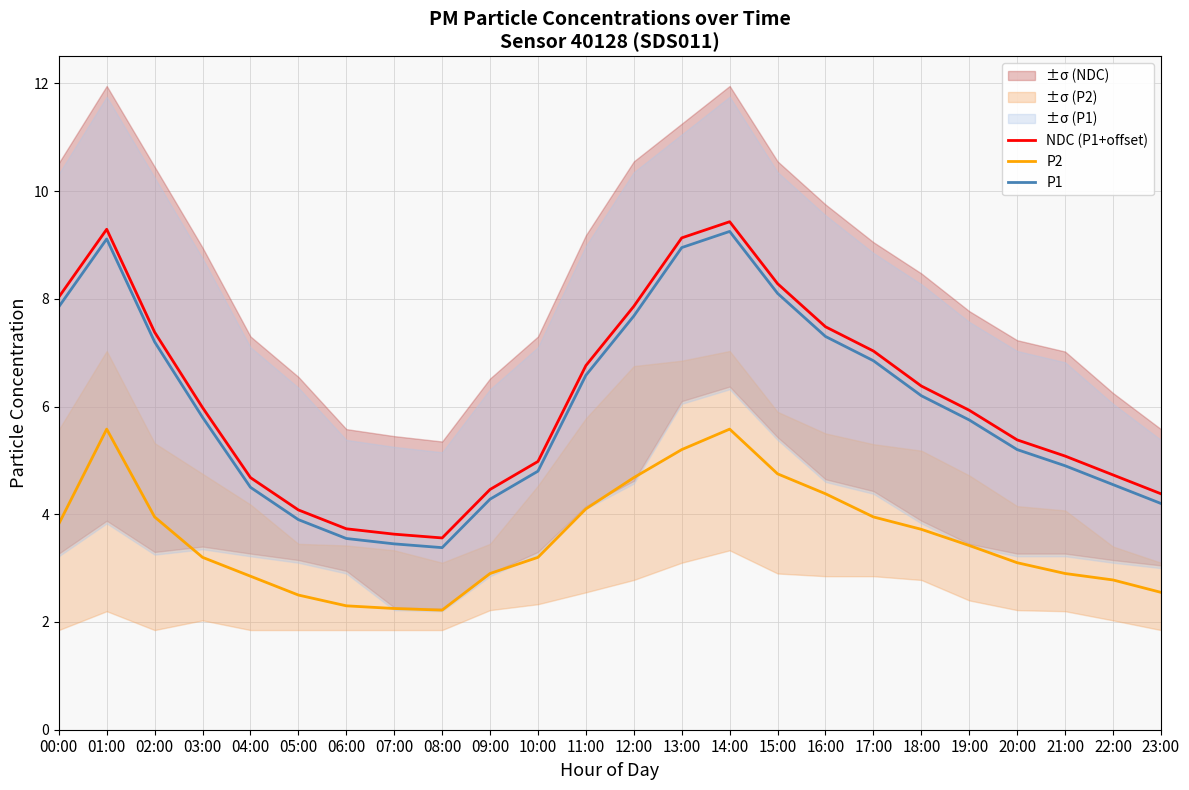

Rank the series by their maximum value, from lowest to highest.

P2, P1, NDC (P1+offset)